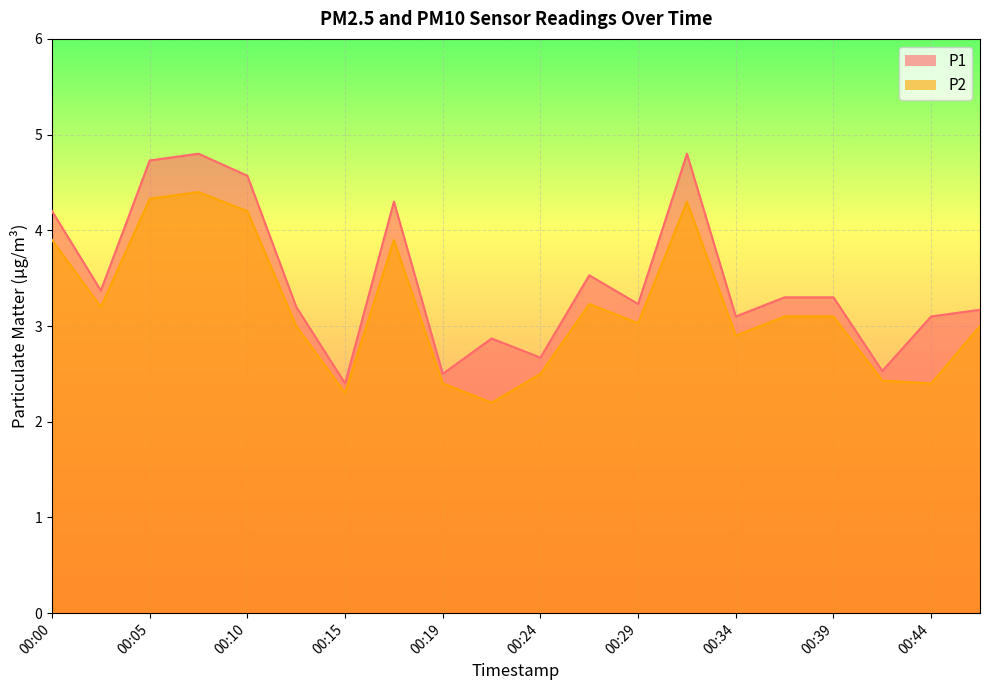

The P1 series shows 3.2 at 00:29. True or false?

True